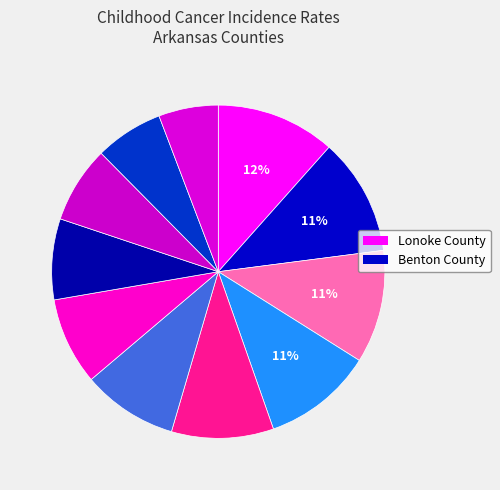

To the nearest percent, what is the average slice percentage?

9%